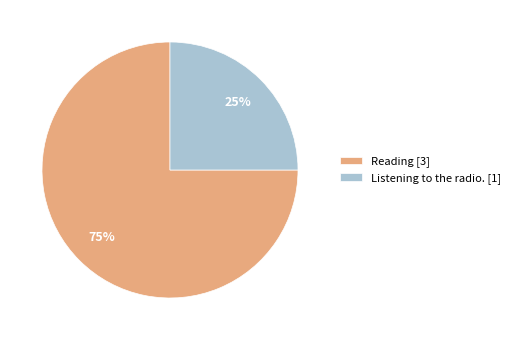

Is there any slice that represents more than half of the pie?

Yes